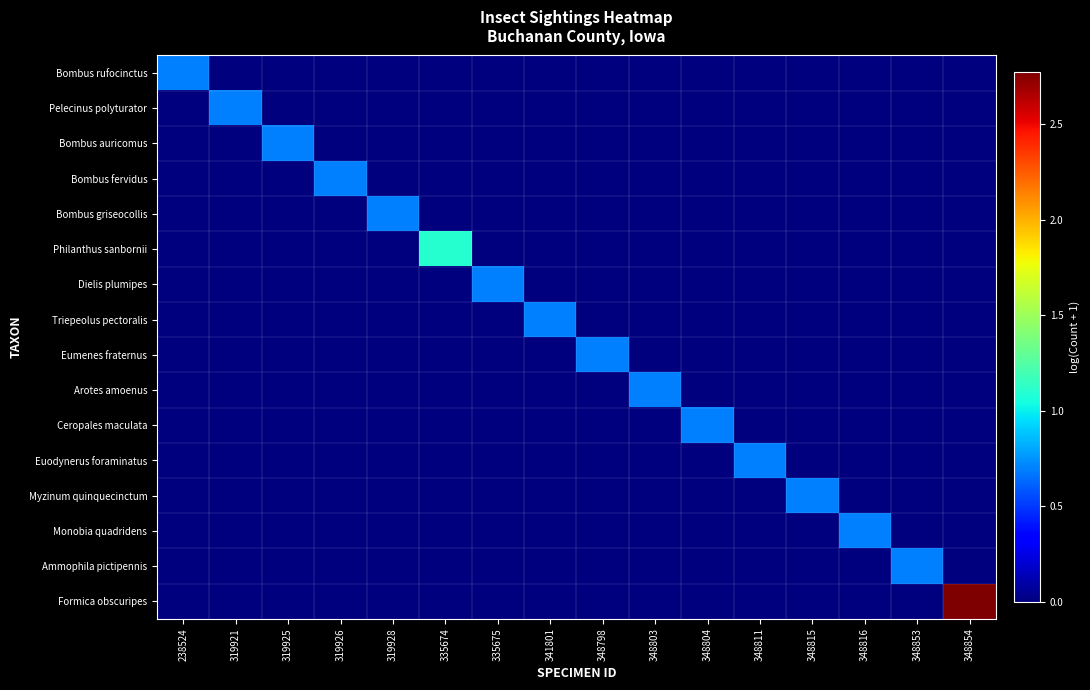

Between 335675 and 341801, which is larger?

335675